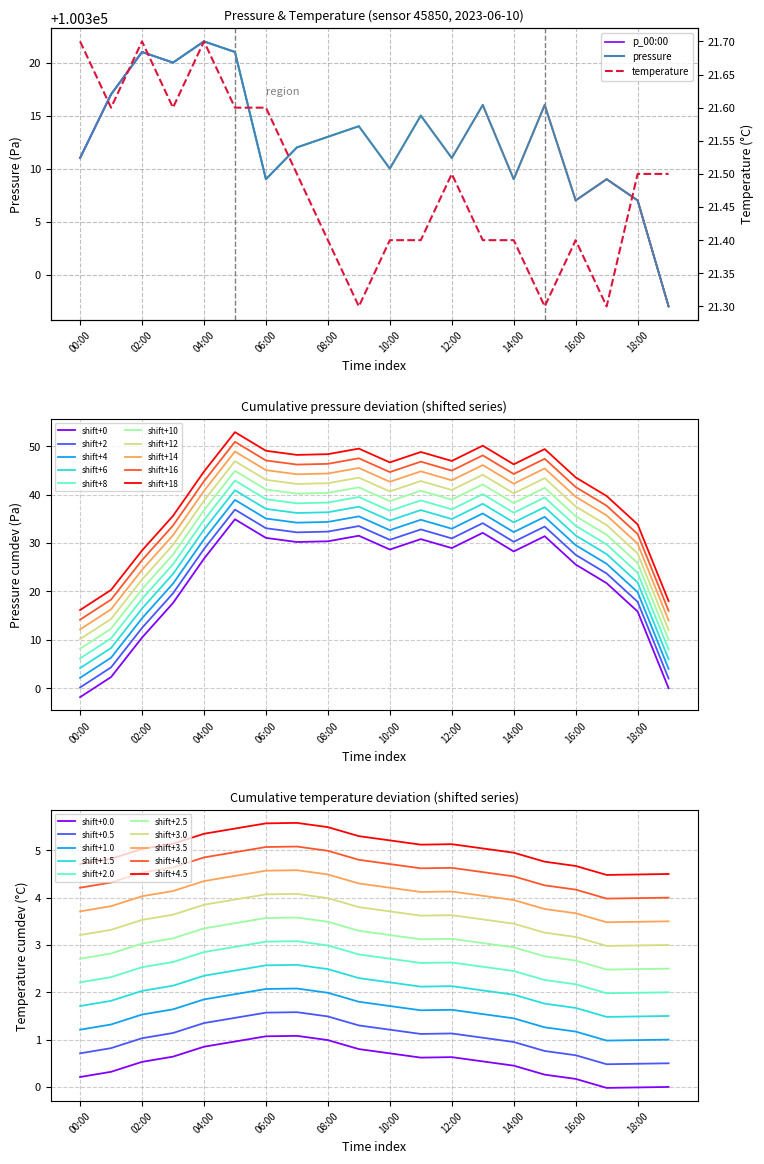

What is the minimum value for pressure?

100297